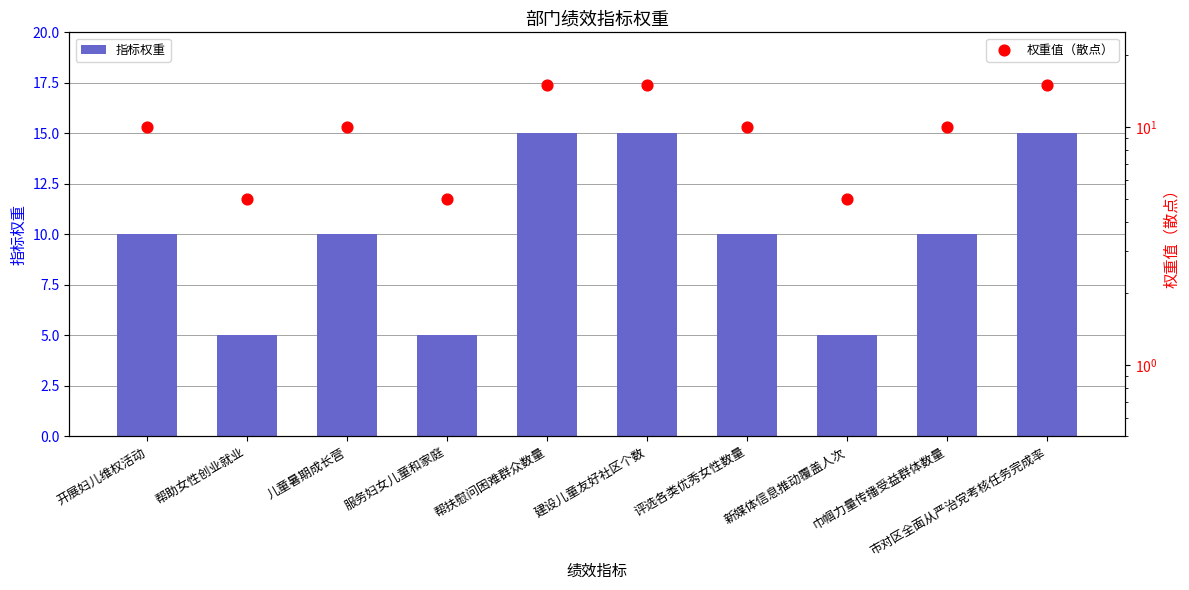

At which category is the sum across all series the highest?

帮扶慰问困难群众数量